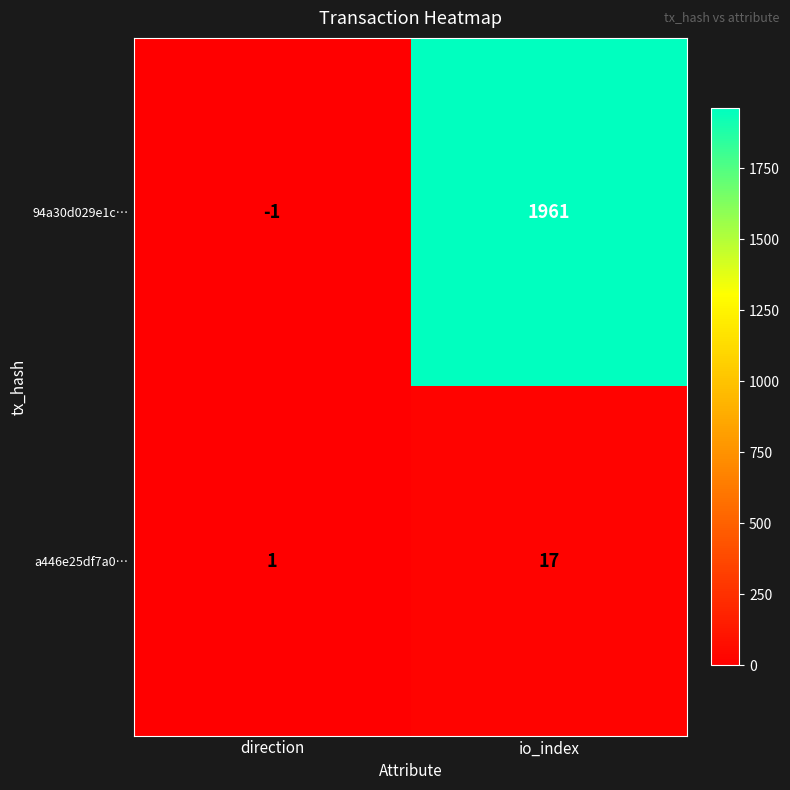

What is the sum of the a446e25df7a0… values at io_index and direction?

18